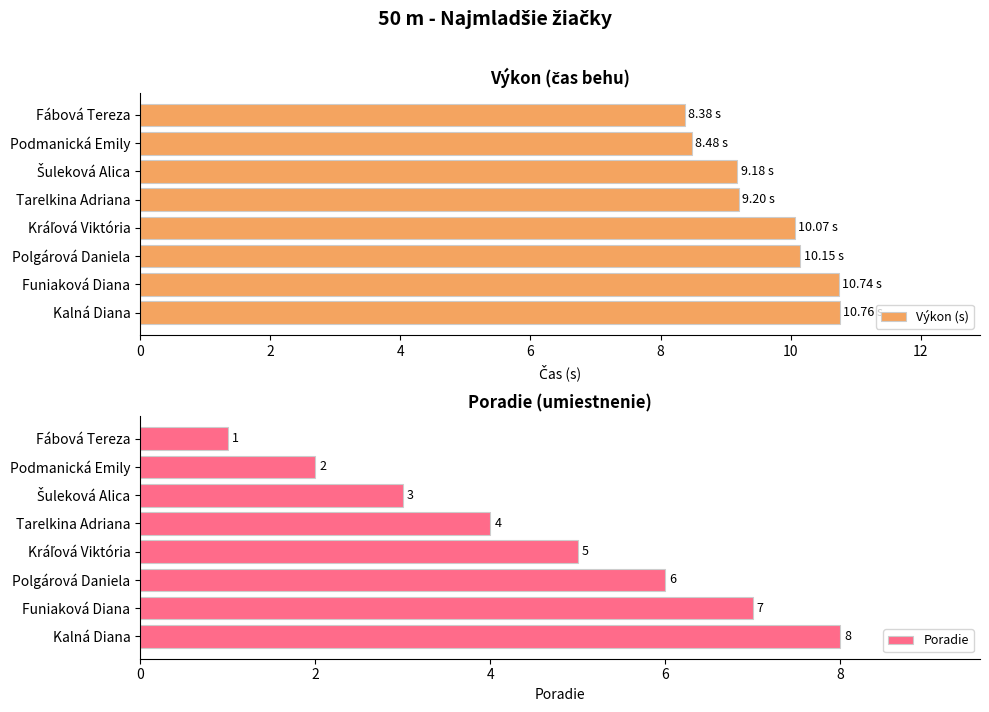

What is the difference between the second highest and second lowest values in the Poradie series?

5